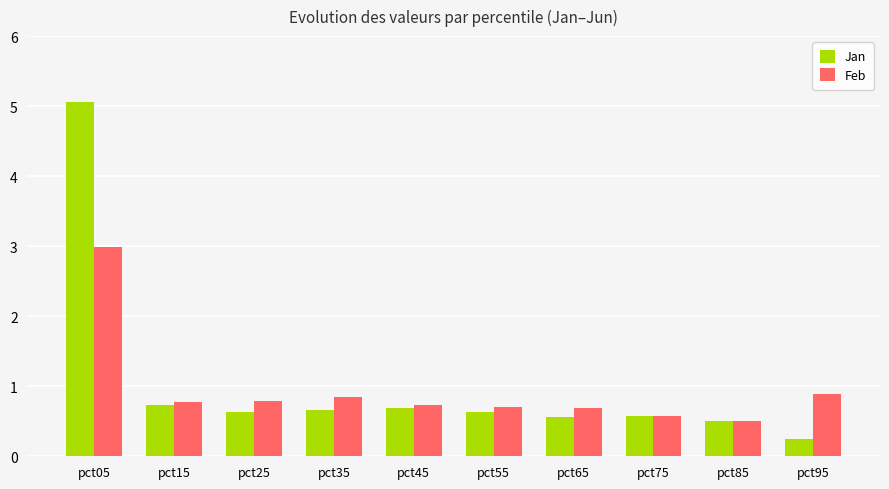

What is the lowest value of the Feb series?

0.5